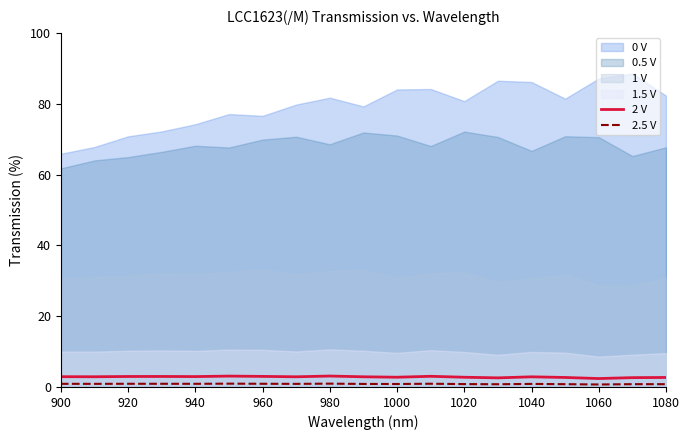

What is the maximum value for 2 V?

3.1